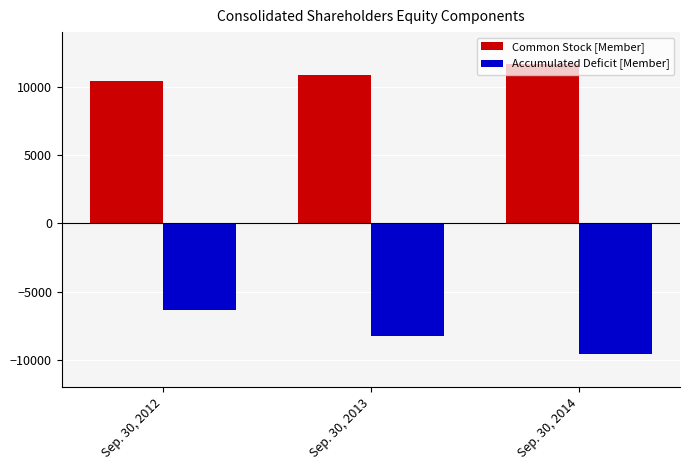

How many categories are shown in the chart?

3